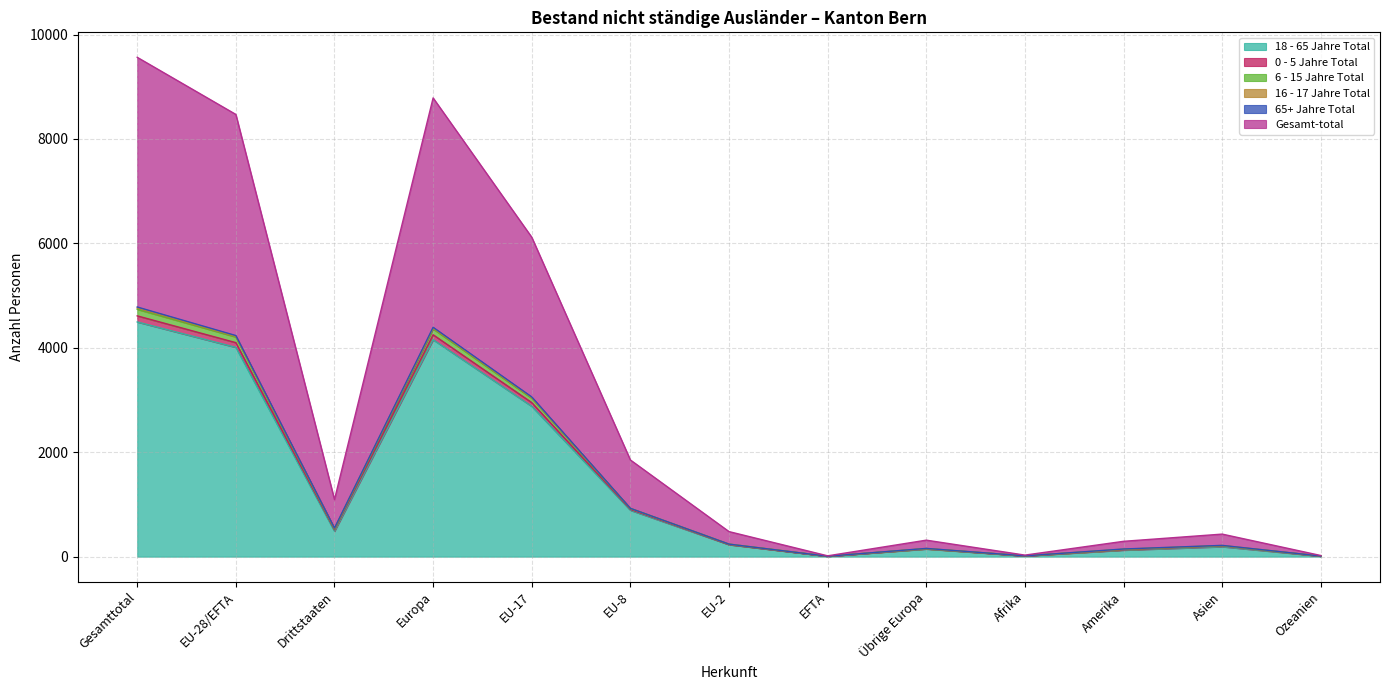

True or false: 18 - 65 Jahre Total and Gesamt-total intersect in this chart.

False